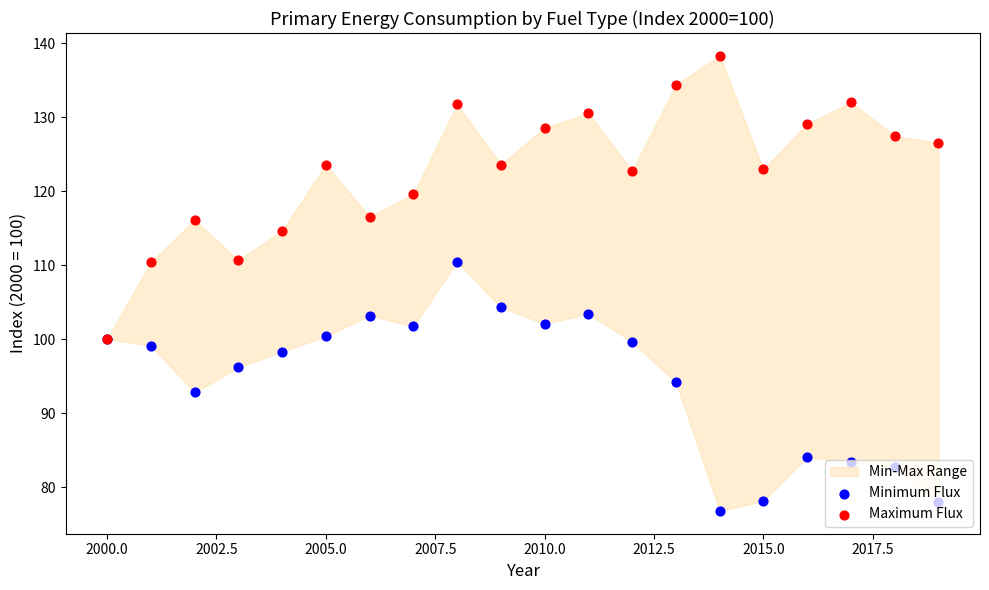

Is the value of Minimum Flux at 2000.0 greater than the value of Maximum Flux at 12?

No